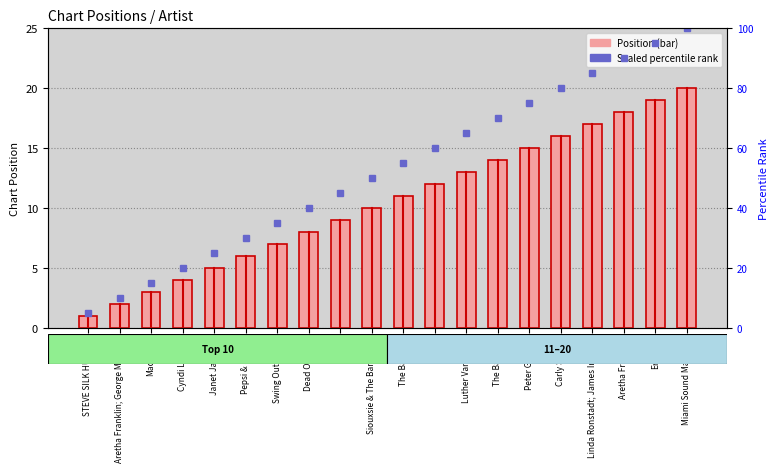

At which label is Position closest to 10?

Siouxsie & The Banshees